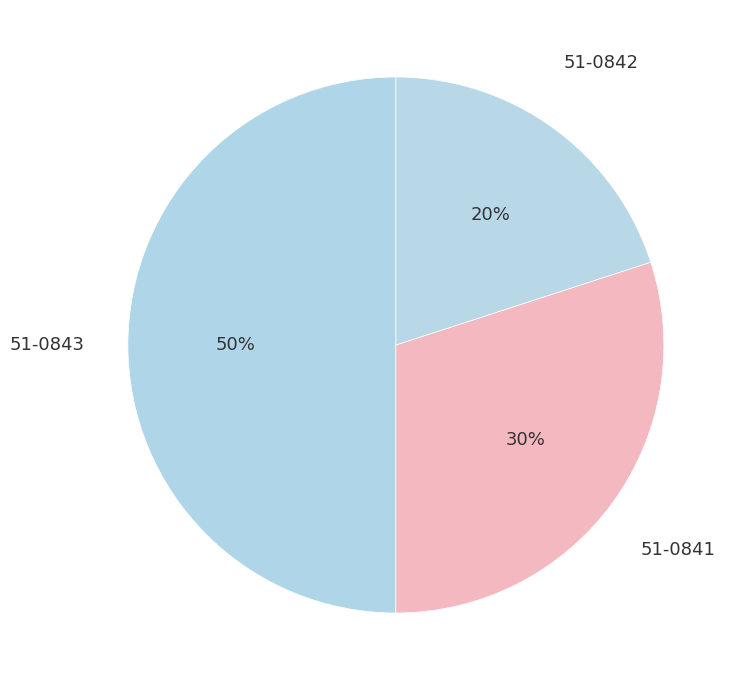

How many slices are in this pie chart?

3